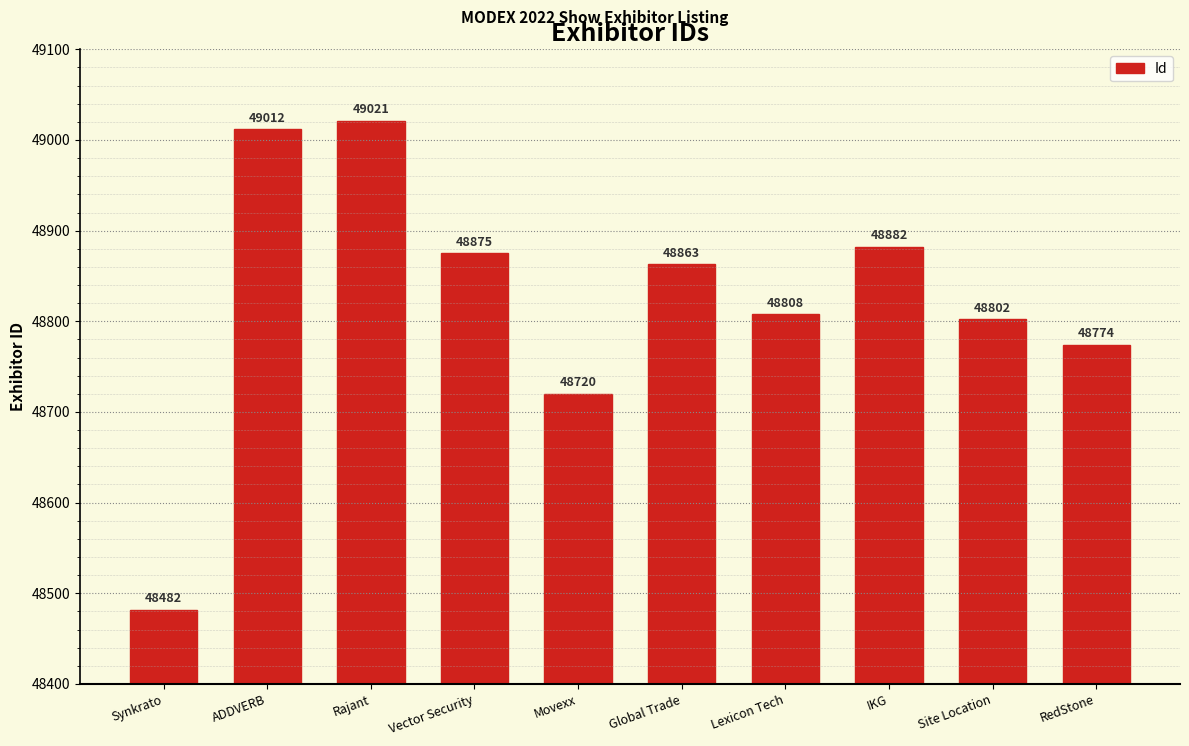

Which label corresponds to the smallest value in the chart?

Synkrato